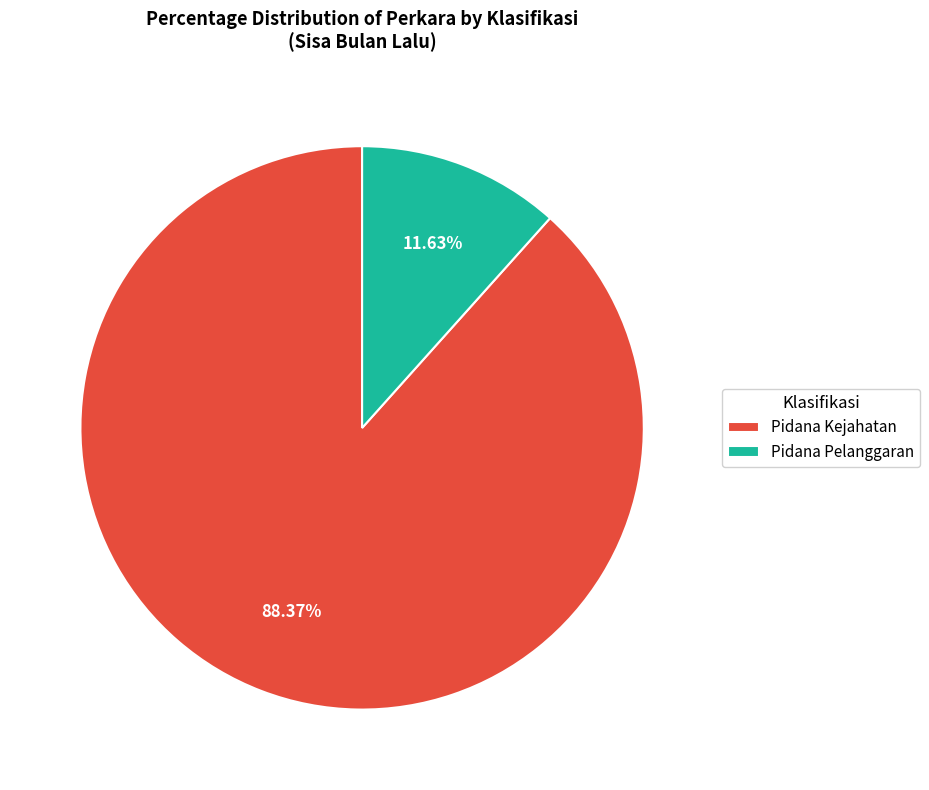

Rank the categories by value from lowest to highest.

Pidana Pelanggaran, Pidana Kejahatan